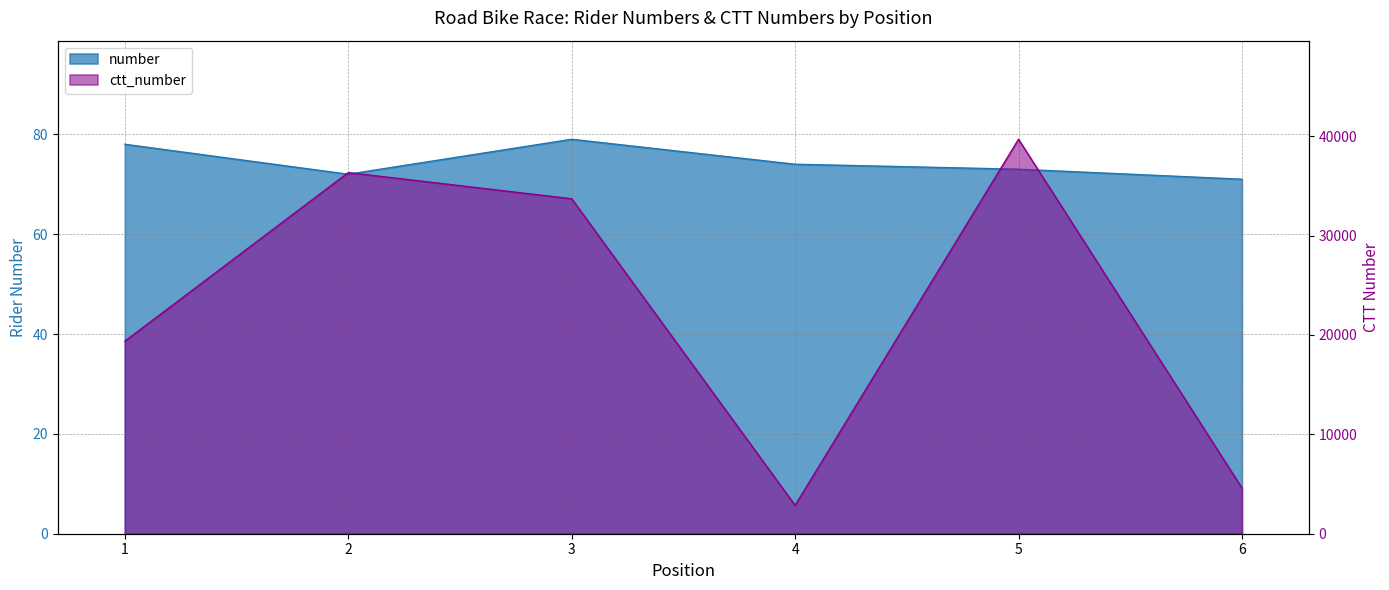

Which series changed the most between 5 and 6?

ctt_number